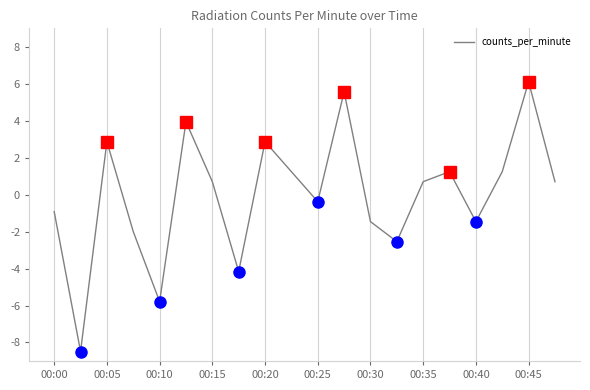

What is the minimum value shown in the chart?

-8.5